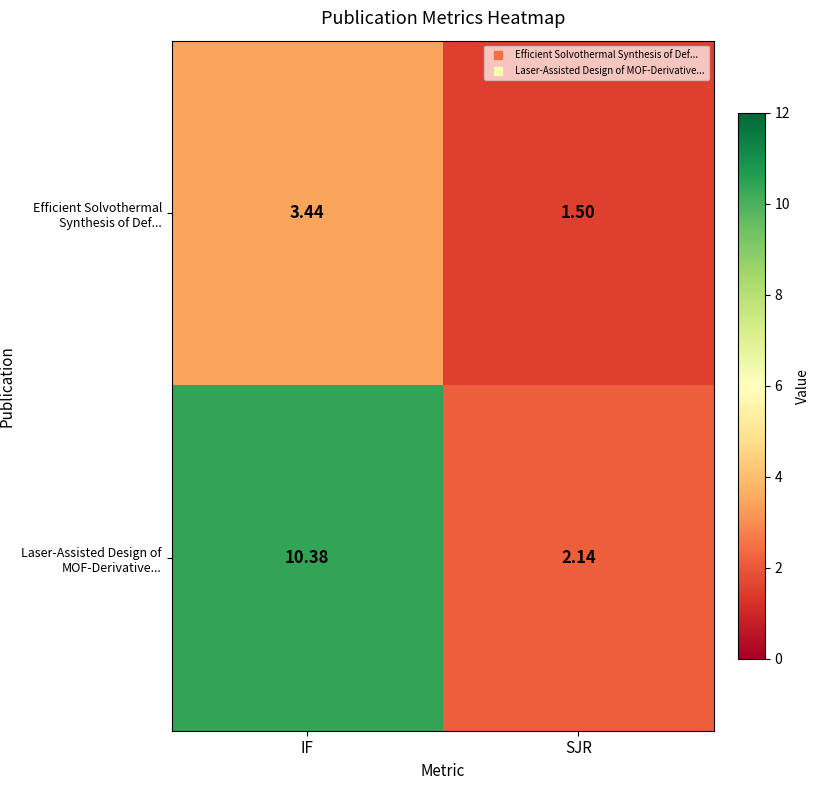

Which category has the highest value in the Laser-Assisted Design of MOF-Derivative... series?

IF